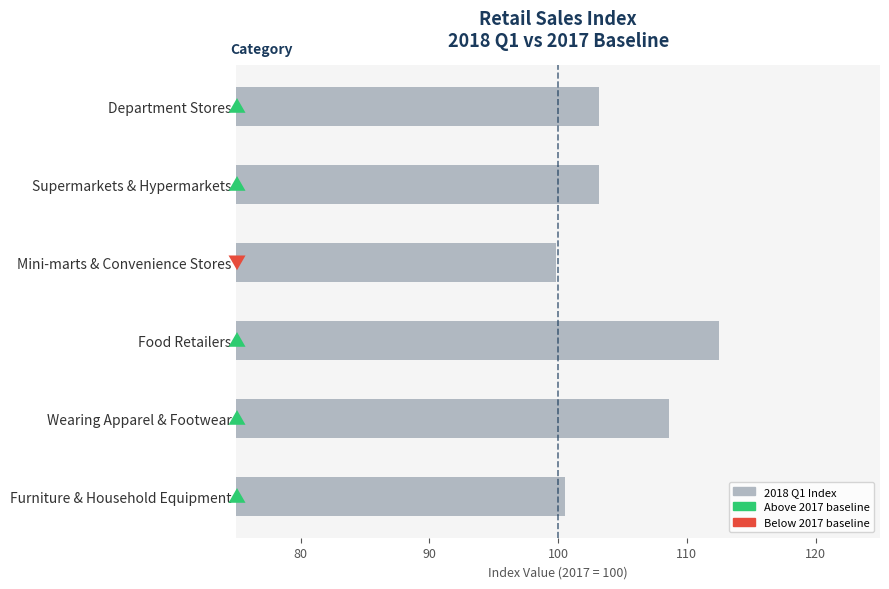

What is the approximate value at Mini-marts & Convenience Stores?

99.8